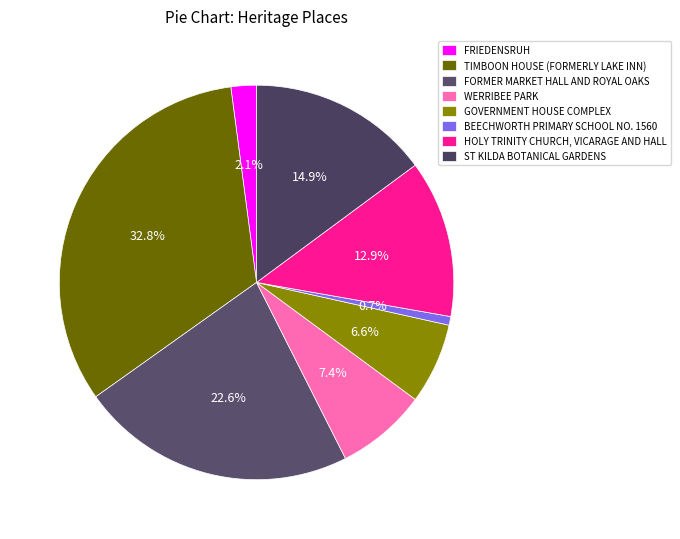

Is there any slice that represents more than half of the pie?

No